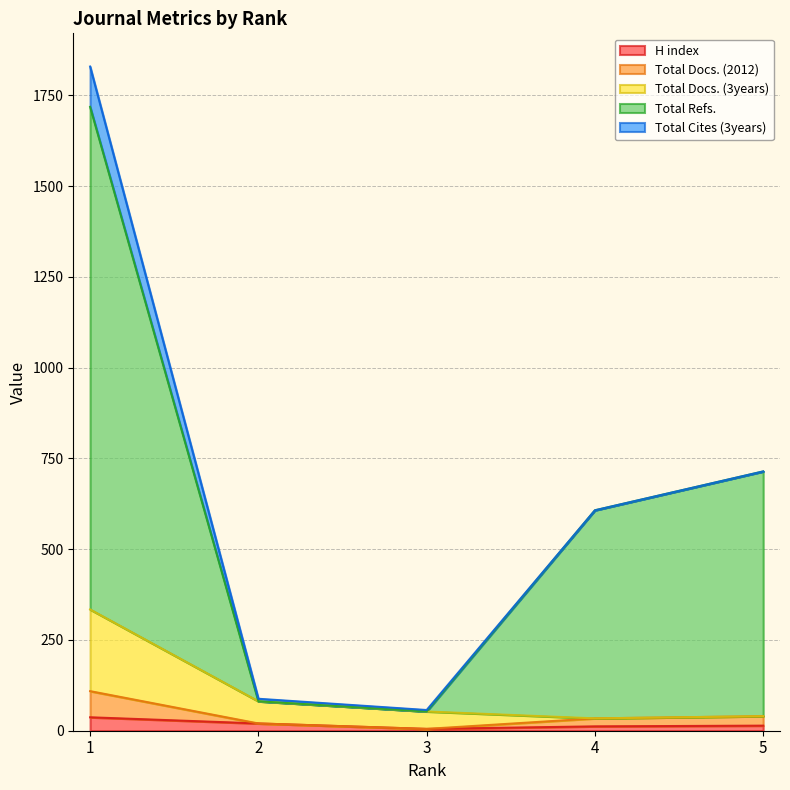

The Total Docs. (2012) series shows 21 at 3. True or false?

False